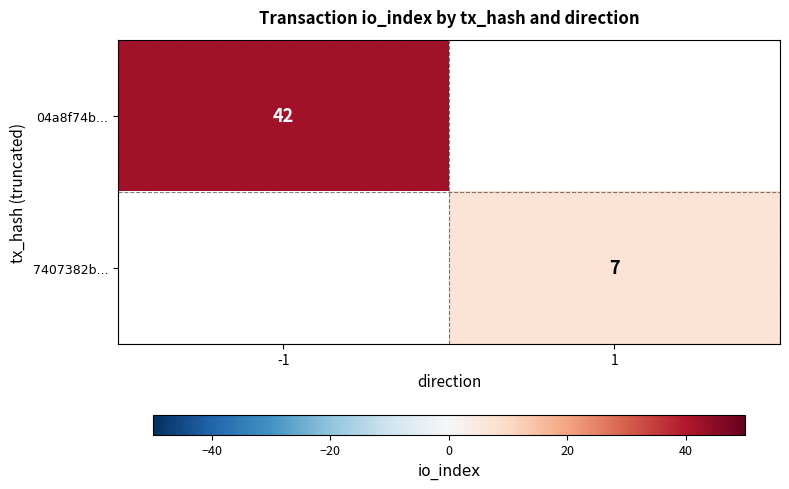

The value of 04a8f74b... at -1 is 42. True or false?

True